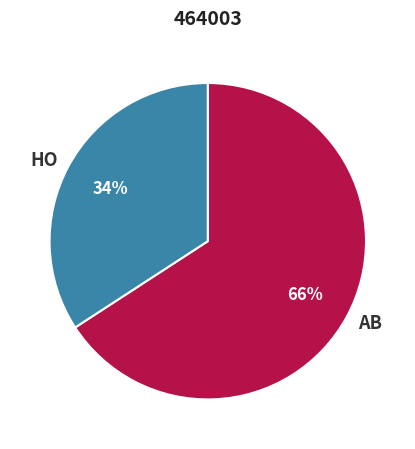

Is the sum of HO and AB greater than half?

Yes